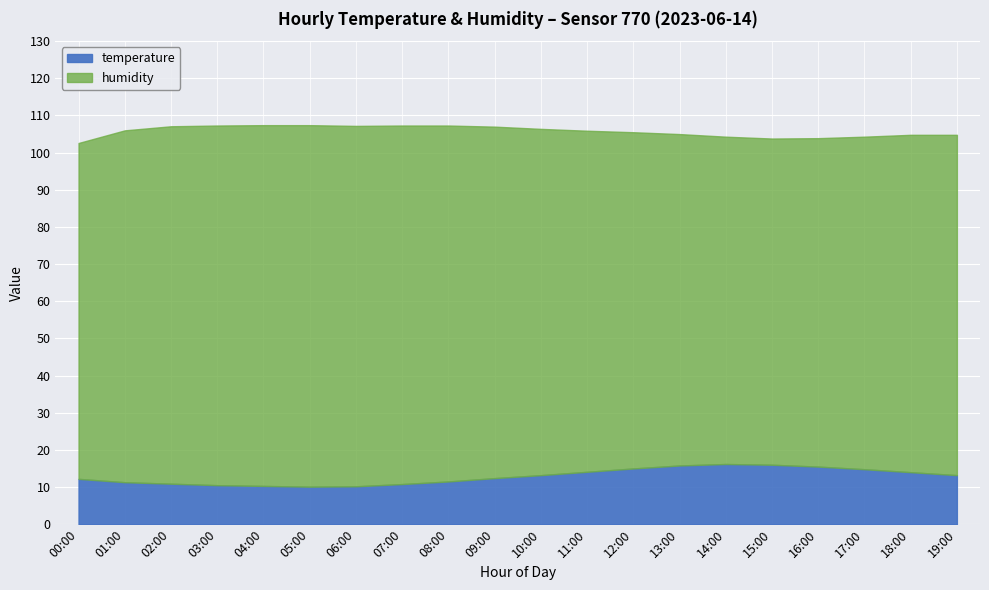

Reading left to right, extract all data points from this chart.

temperature: 12.2	11.3	10.9	10.5	10.3	10.1	10.2	10.8	11.5	12.4	13.2	14.1	15.0	15.8	16.2	16.0	15.5	14.8	14.0	13.2
humidity: 90.4	94.7	96.2	96.8	97.1	97.3	97.0	96.5	95.8	94.6	93.2	91.8	90.5	89.2	88.1	87.8	88.4	89.5	90.8	91.6